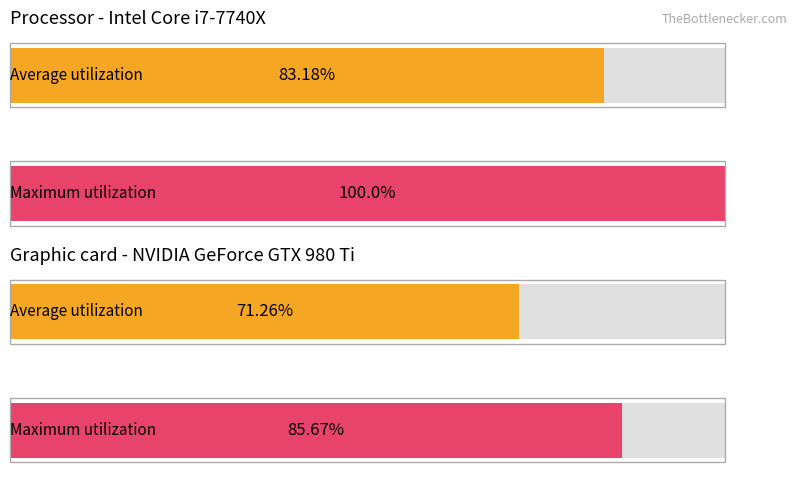

What are all the series names shown in the legend?

Average utilization, Maximum utilization